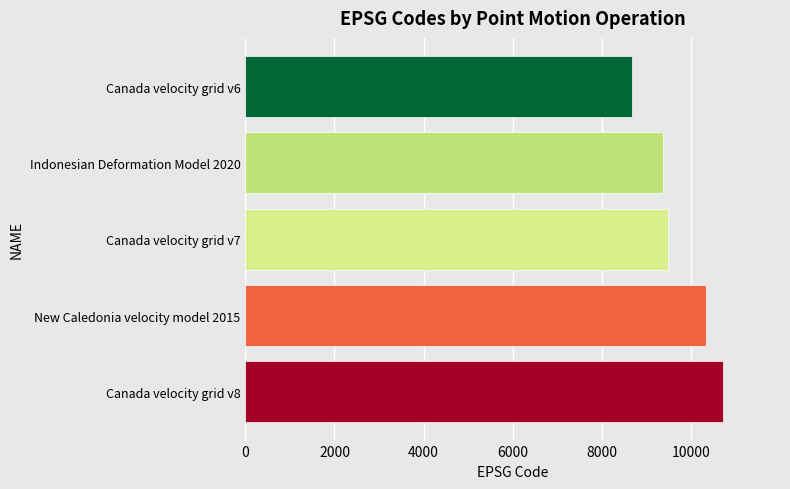

Reading bottom to top, extract all data points from this chart.

10707	10323	9483	9375	8676